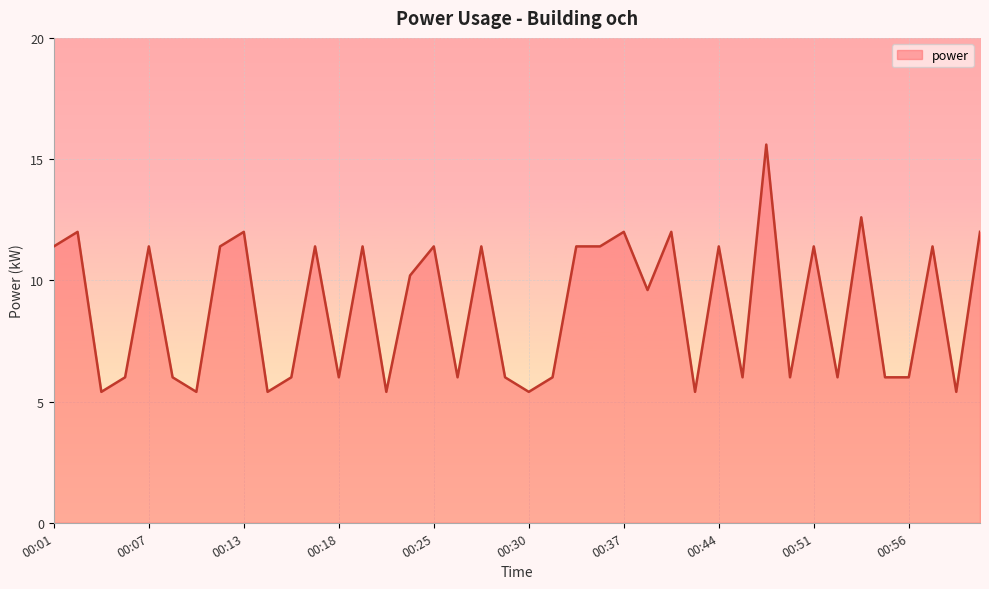

What is the minimum value shown in the chart?

5.4